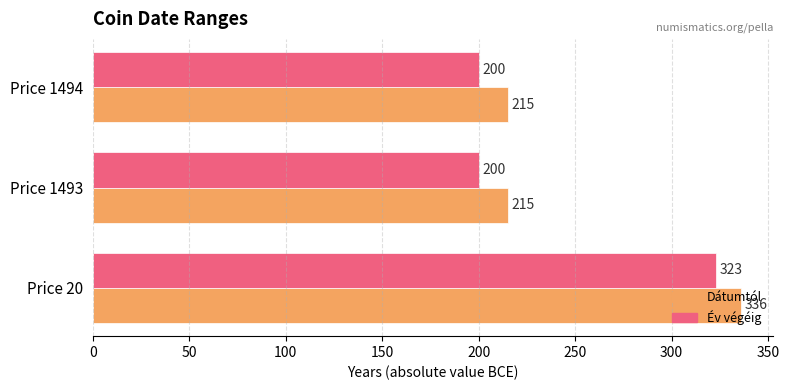

Count the number of categories in the chart.

3